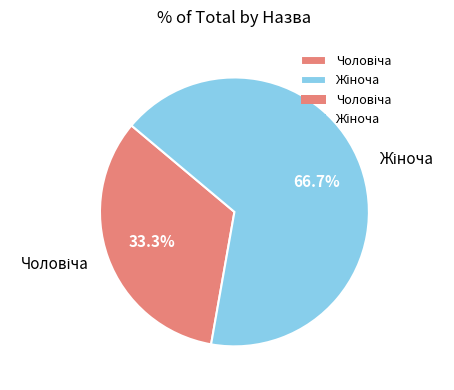

Does any single category account for the majority?

Yes